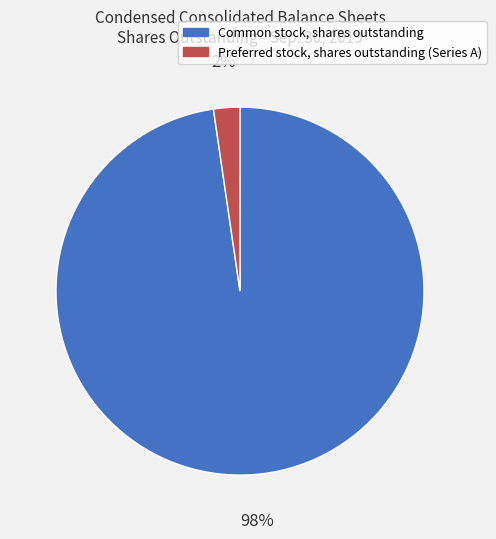

Which category accounts for the majority?

Common stock, shares outstanding